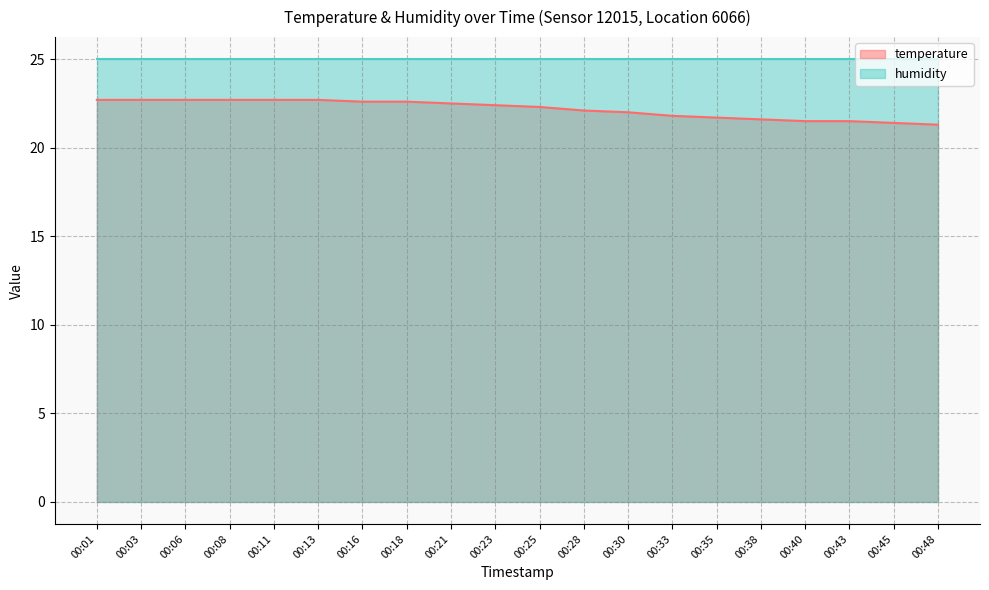

The chart shows a value of 22.1 at 00:28. True or false?

True